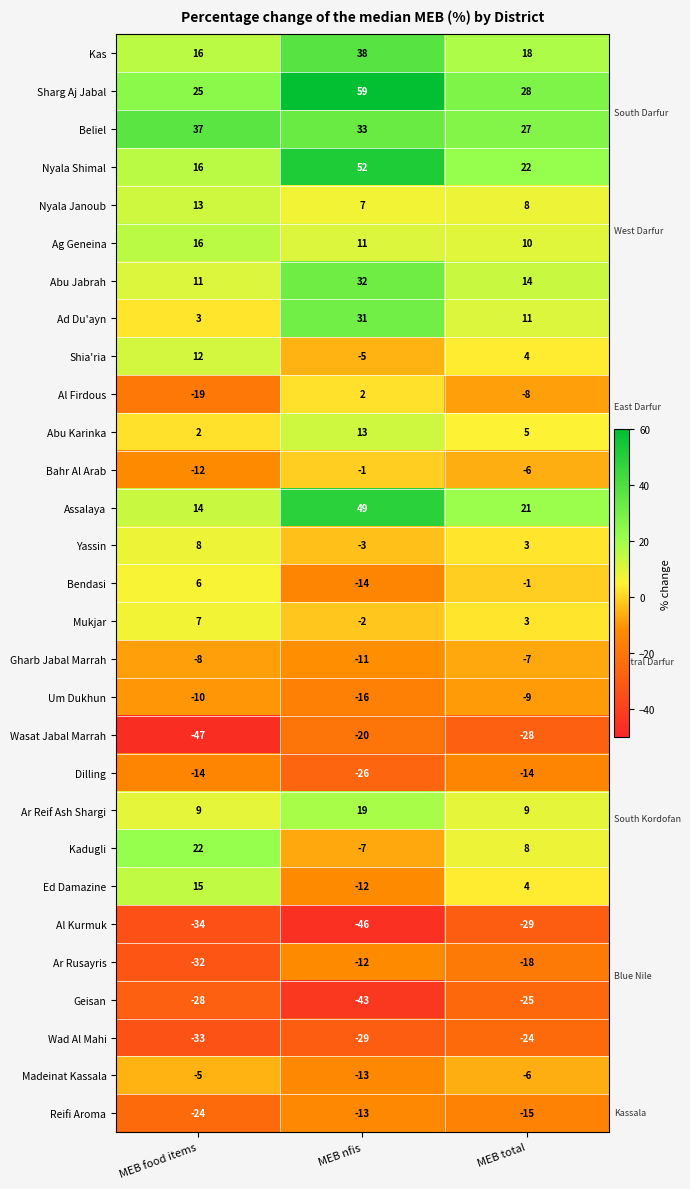

What is the minimum value shown in the chart?

-47